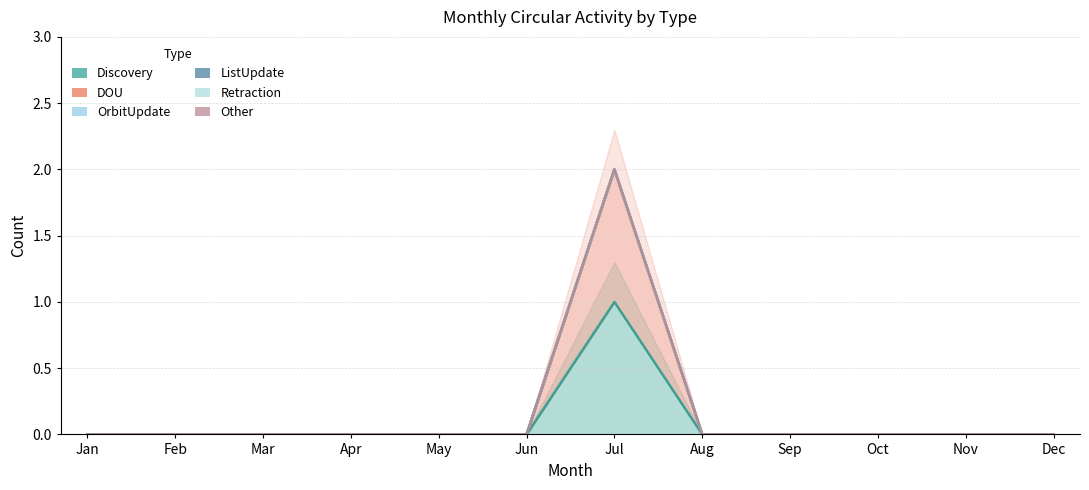

True or false: OrbitUpdate and DOU cross at least once.

False